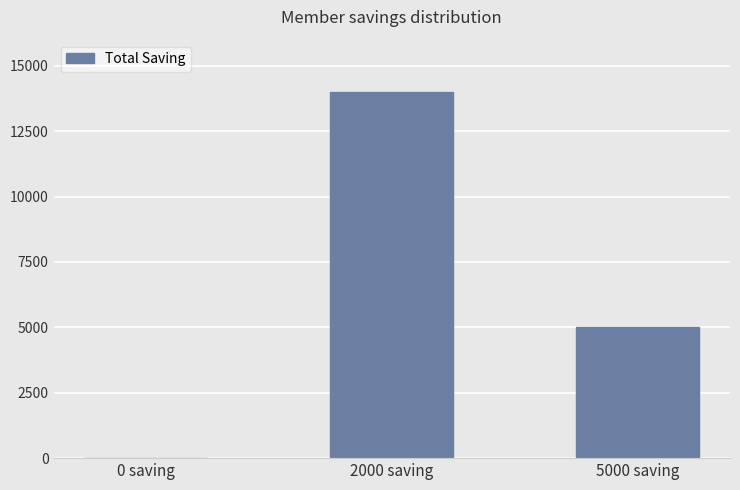

What is the sum of all values?

19000